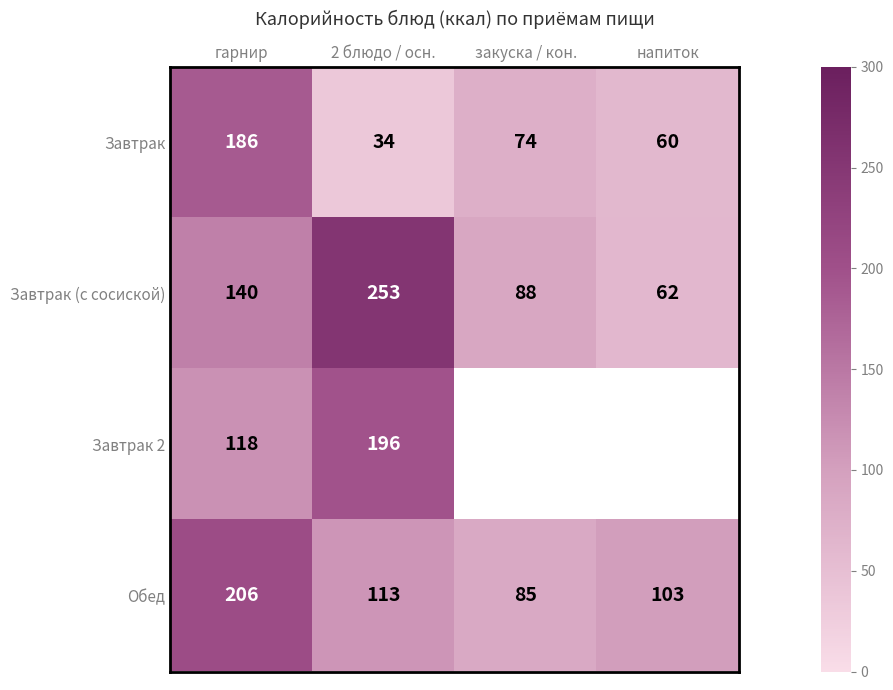

True or false: Завтрак has a value of 74 at закуска / кон..

True